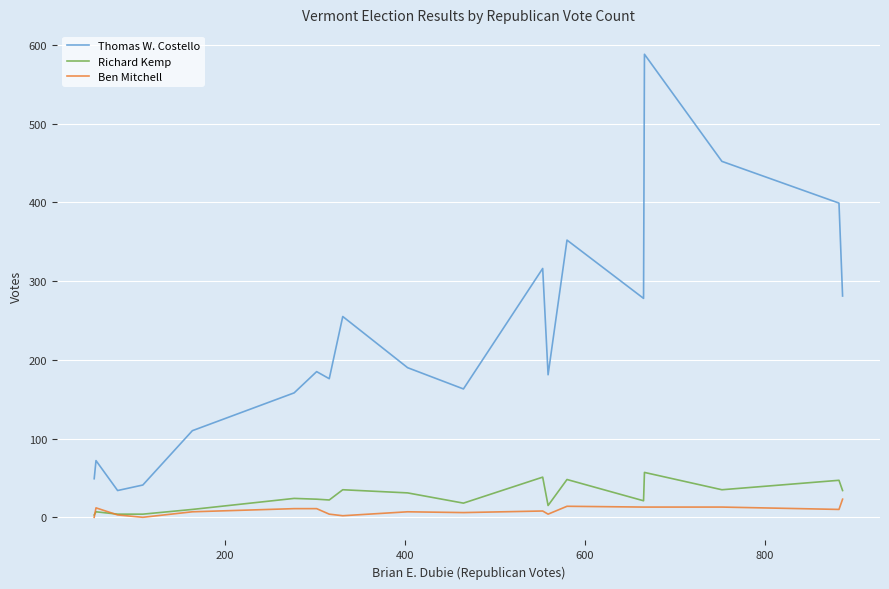

How many interior local valleys does the Thomas W. Costello series have?

5